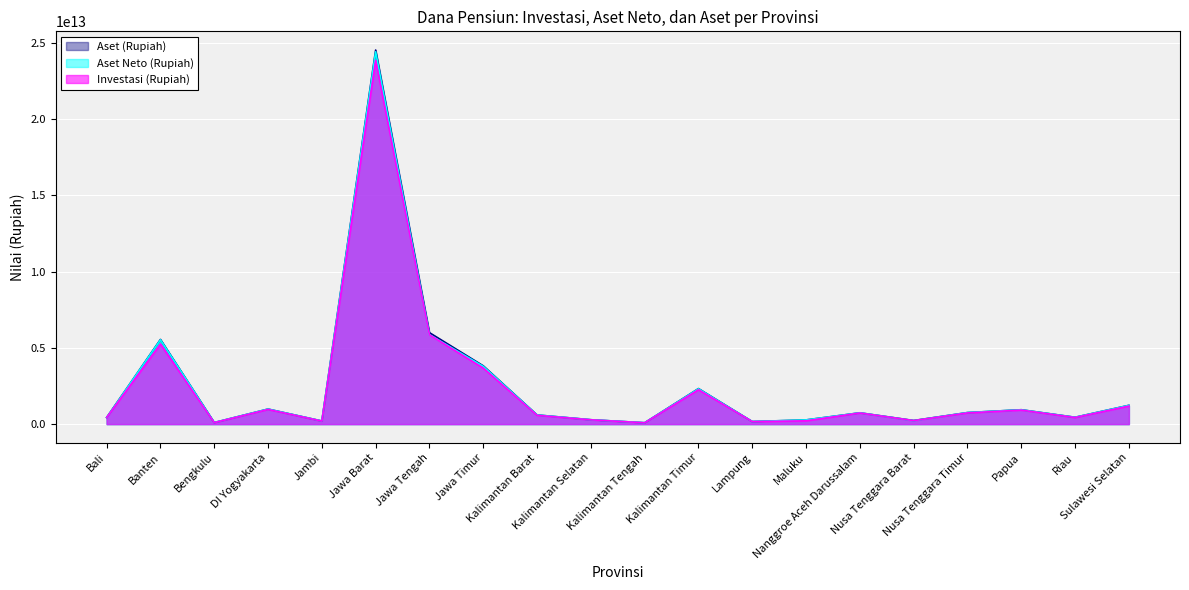

What is the label of the 19th point from the right?

Banten